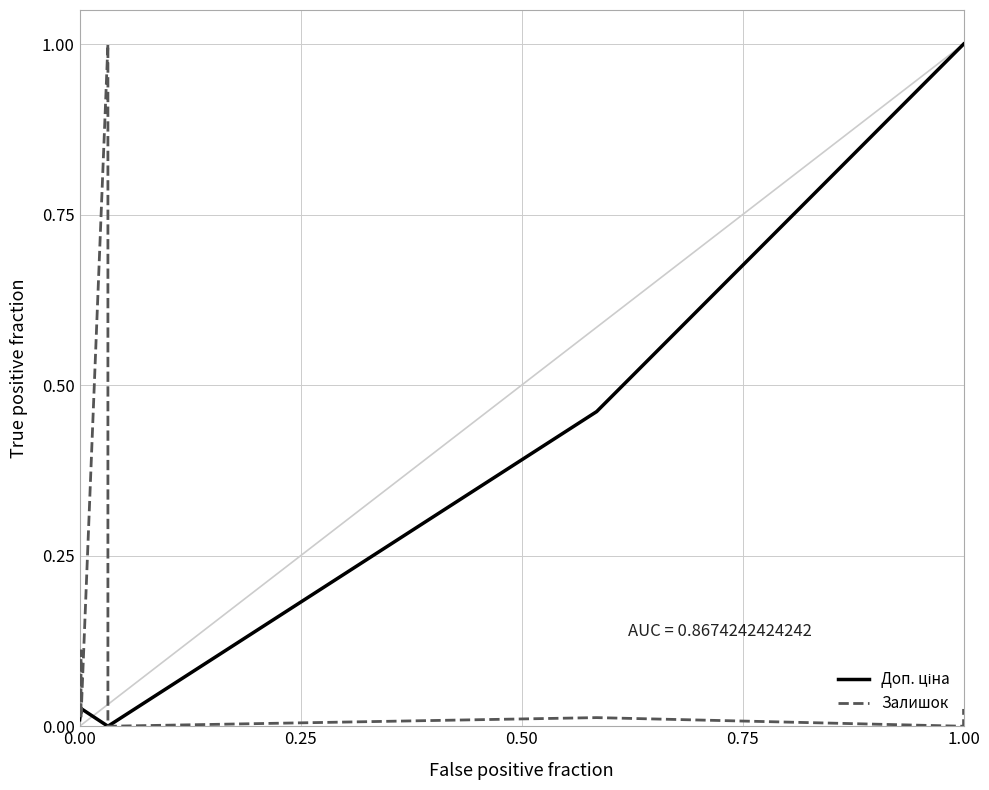

How many values in the Доп. ціна series exceed 0?

10